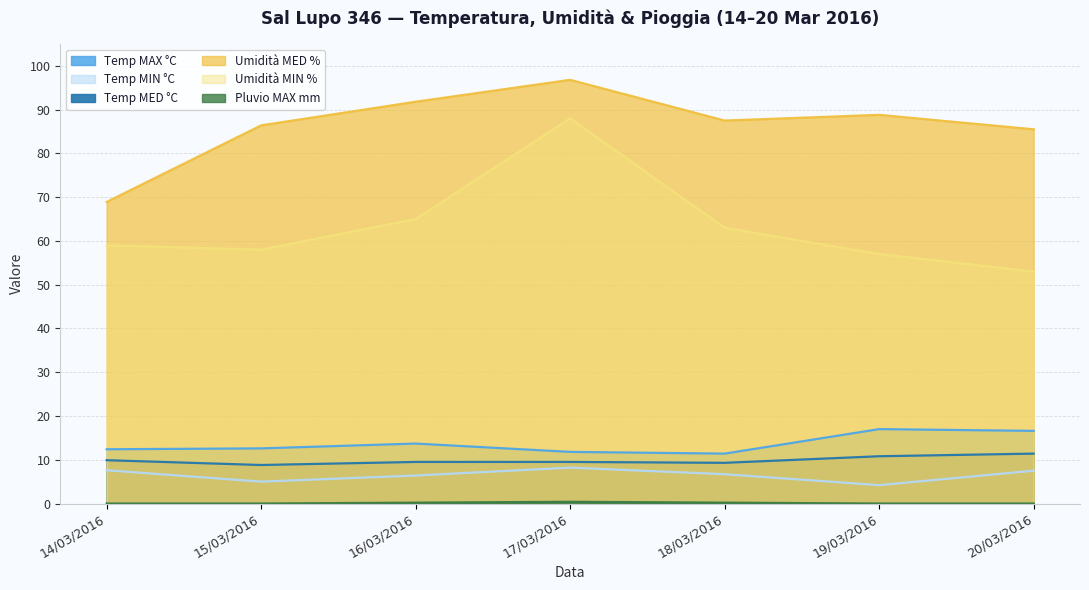

At how many categories does at least one series exceed 88?

3